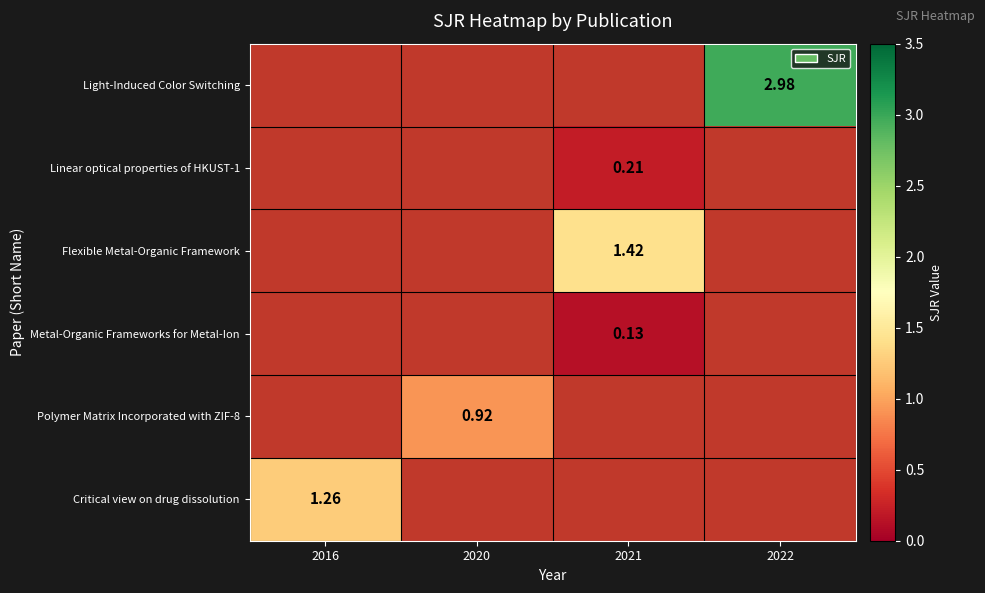

How many distinct data groups are displayed?

6